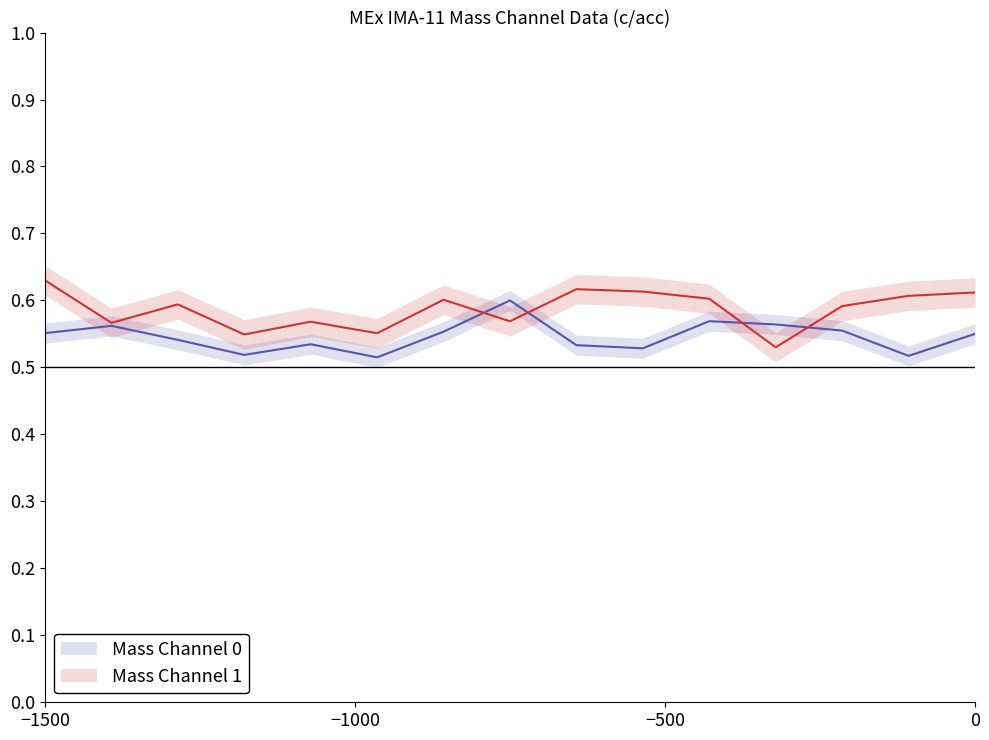

How many Mass Channel 1 values are between 0 and 1?

15